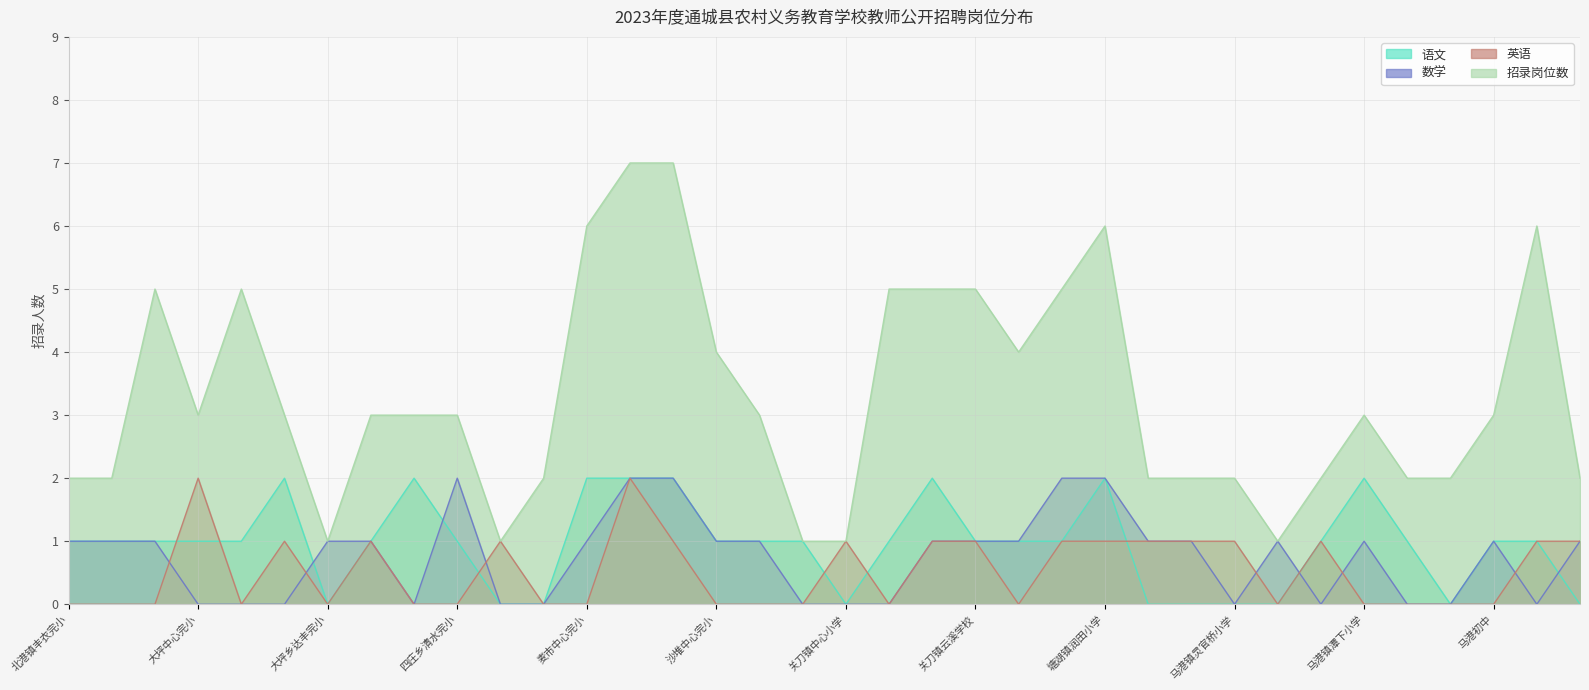

Where is 语文 nearest to the value 1?

北港镇丰衣完小